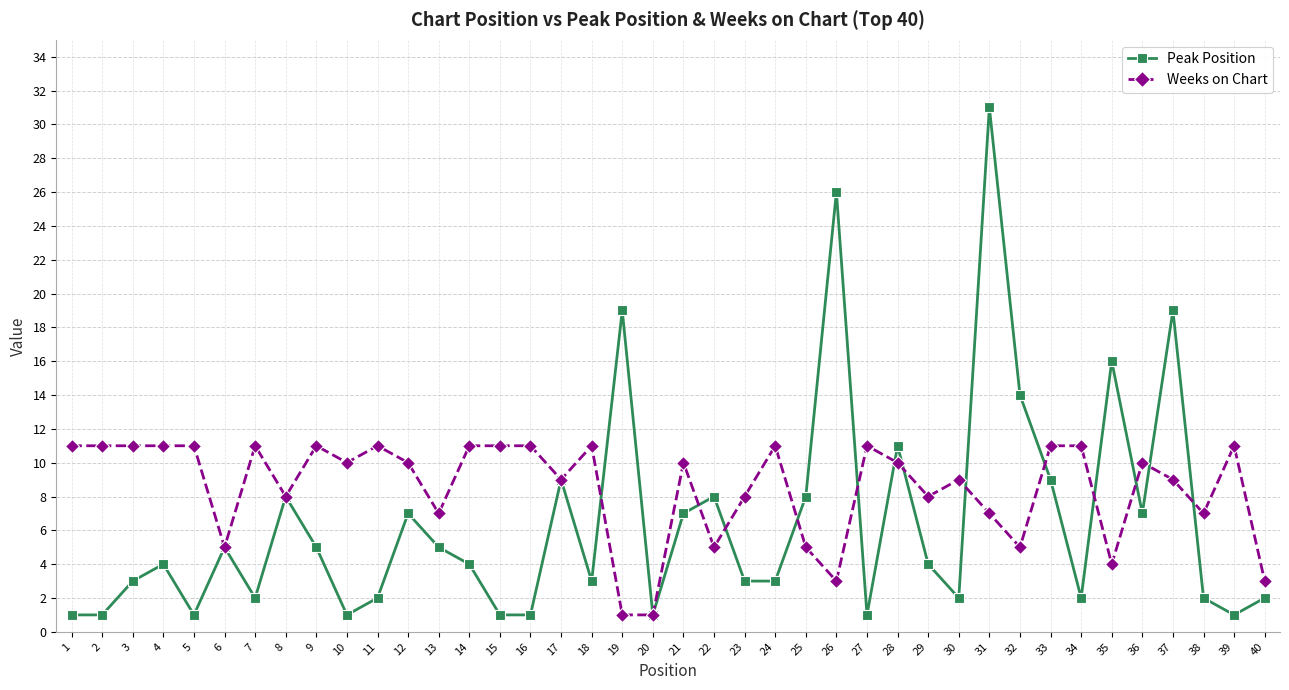

What is the maximum value shown in the chart?

31